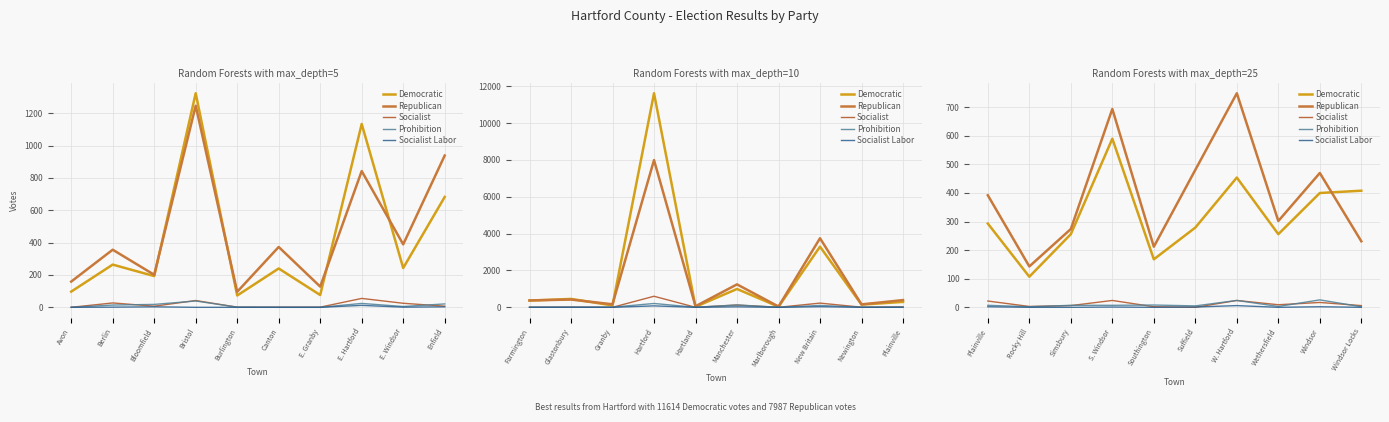

What is the difference between the second highest and minimum values in the Prohibition series?

22